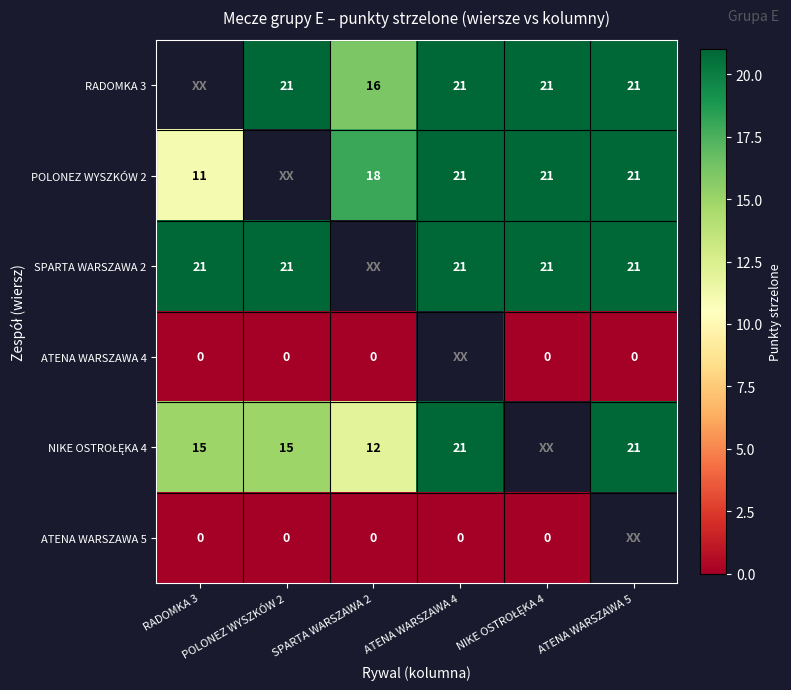

What is the approximate value of SPARTA WARSZAWA 2 at RADOMKA 3?

21.0